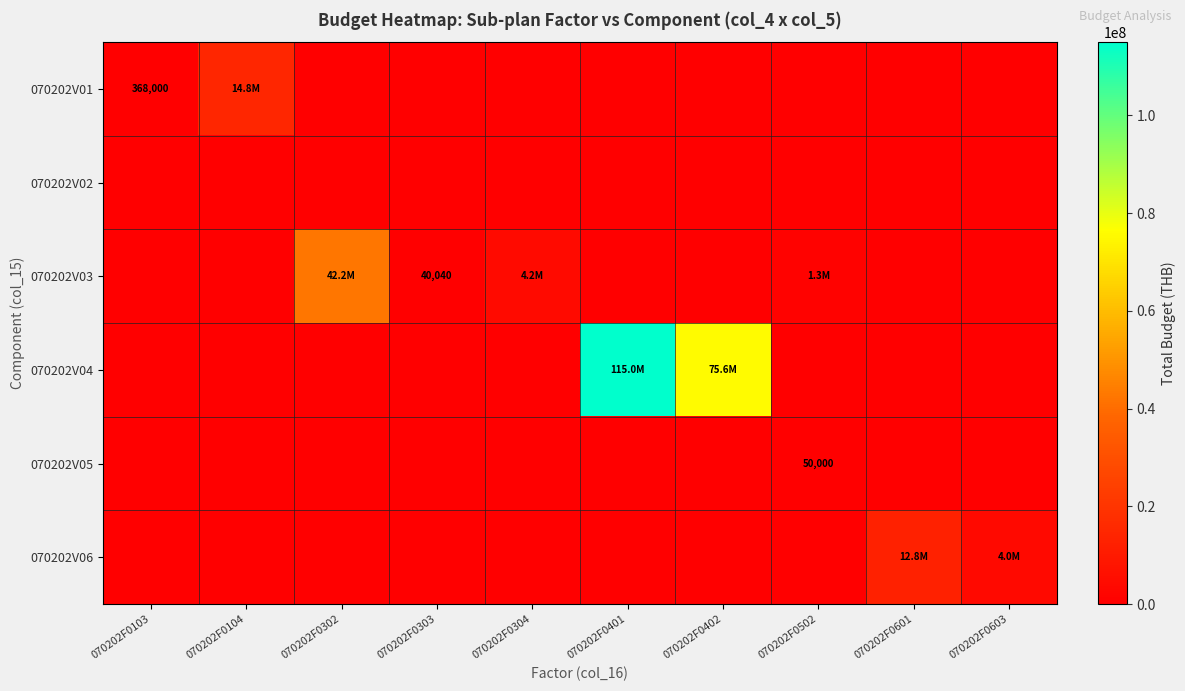

Which has a higher value, 070202F0603 or 070202F0401?

070202F0603